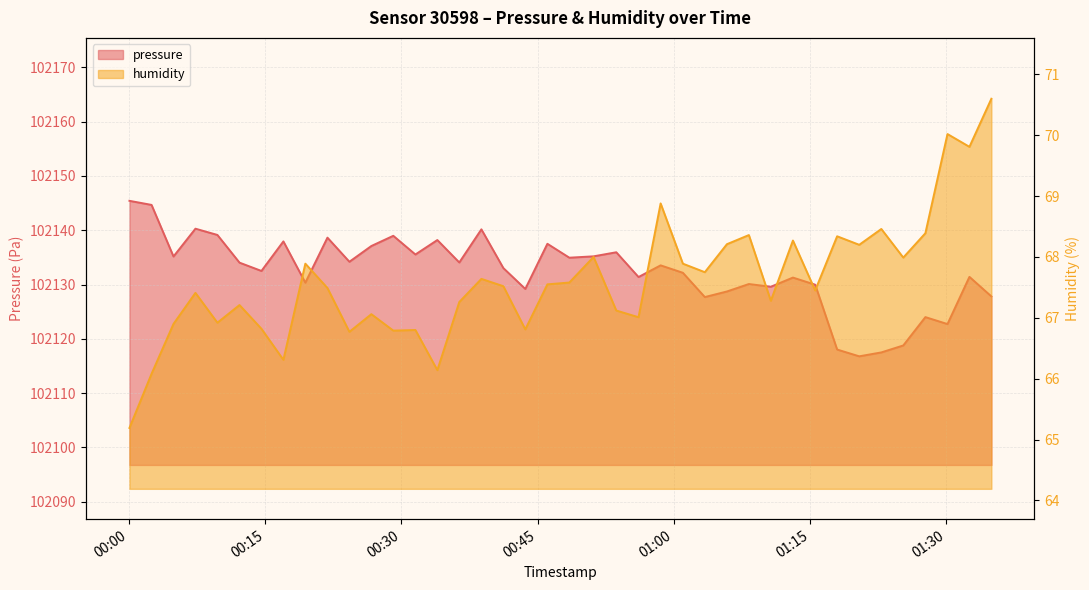

What is the difference between the maximum and minimum values in the humidity series?

5.4